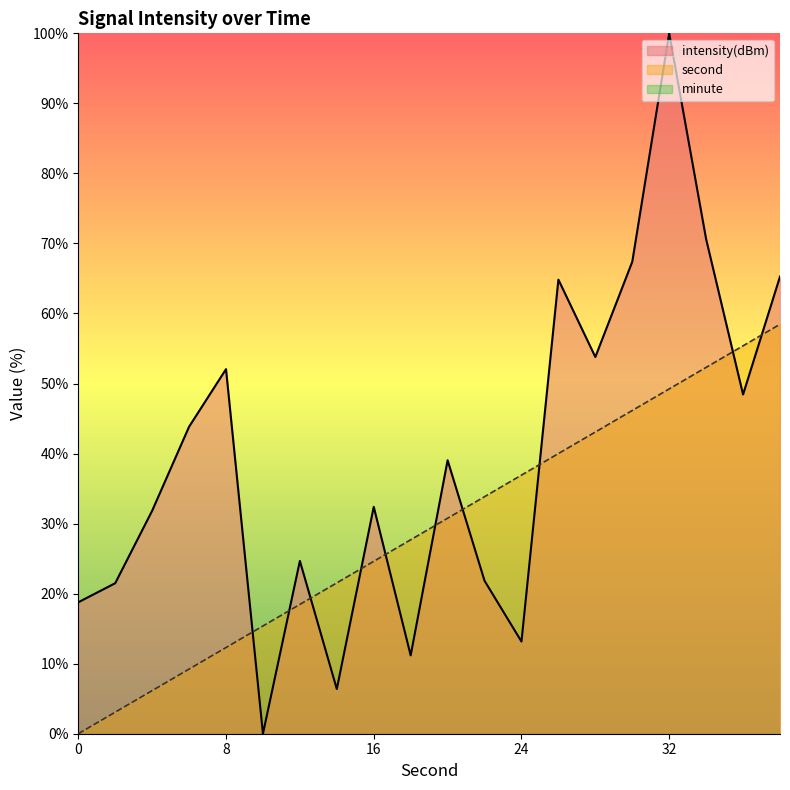

Rank the series by their average value, from highest to lowest.

intensity(dBm), second